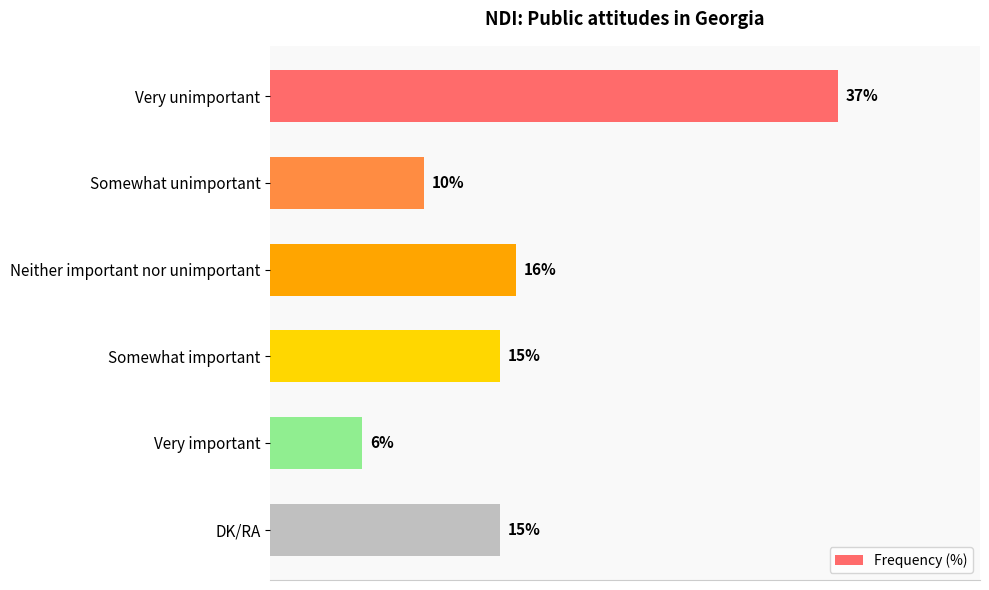

Where is the data nearest to the value 21?

Neither important nor unimportant